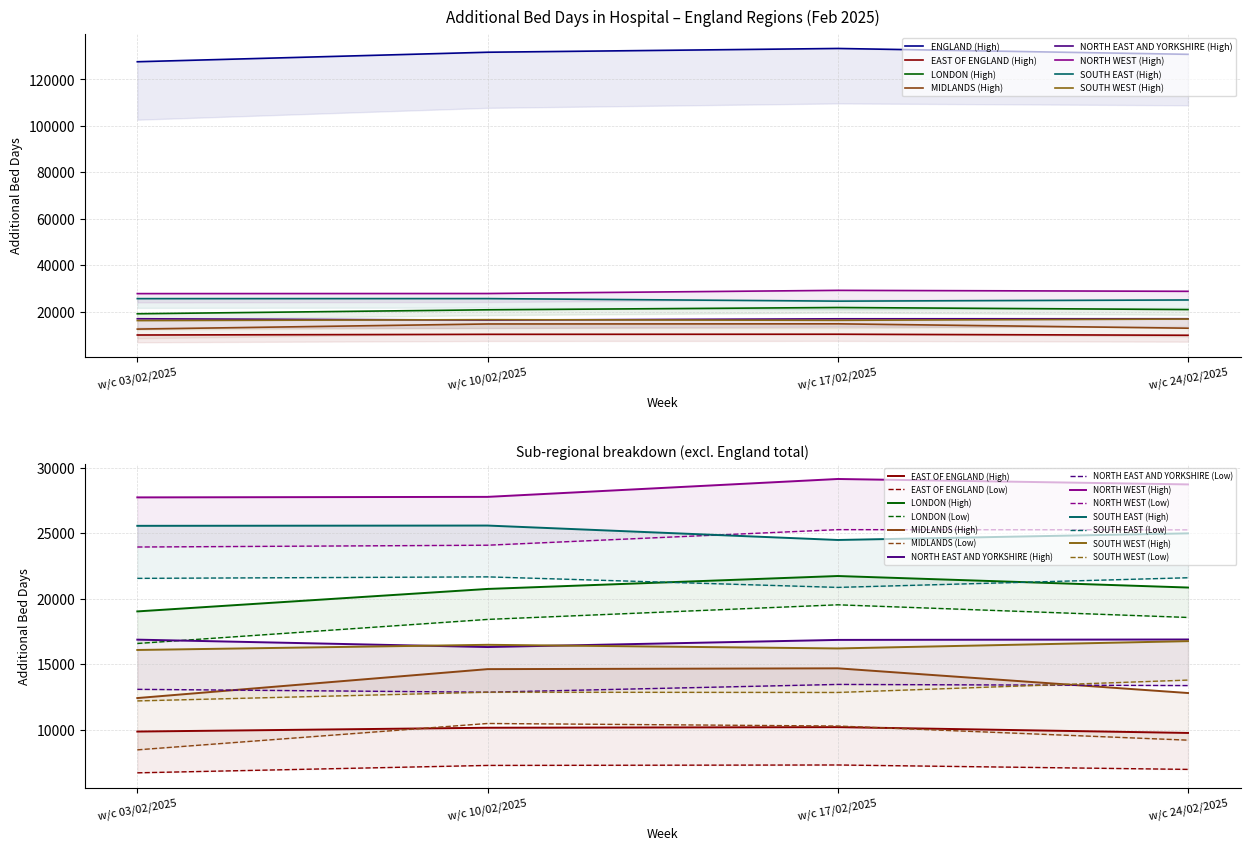

Is this an area chart (filled region under the line)?

No